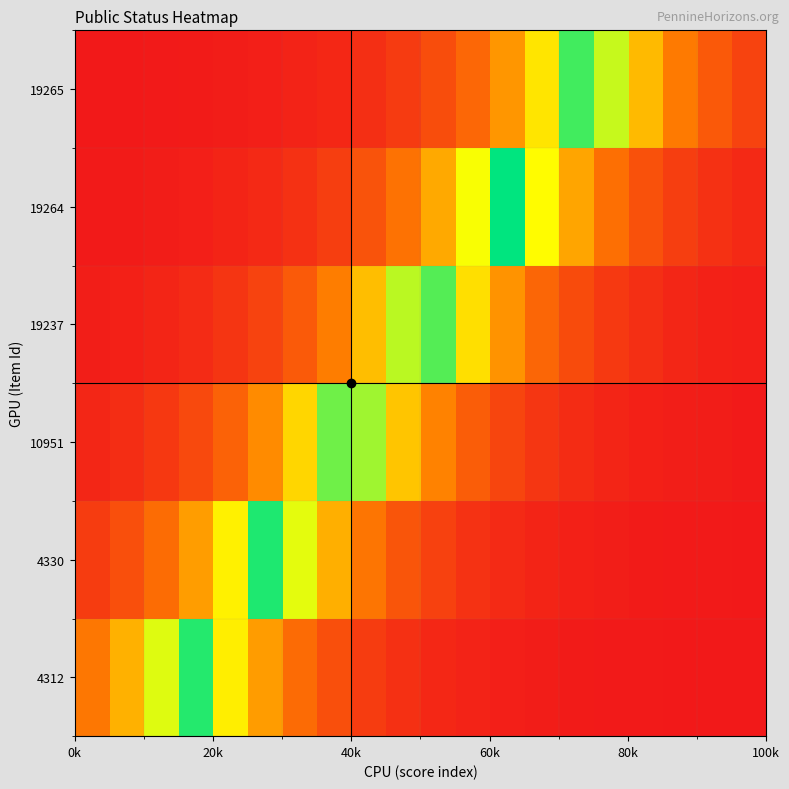

What is the greatest value displayed?

1.0